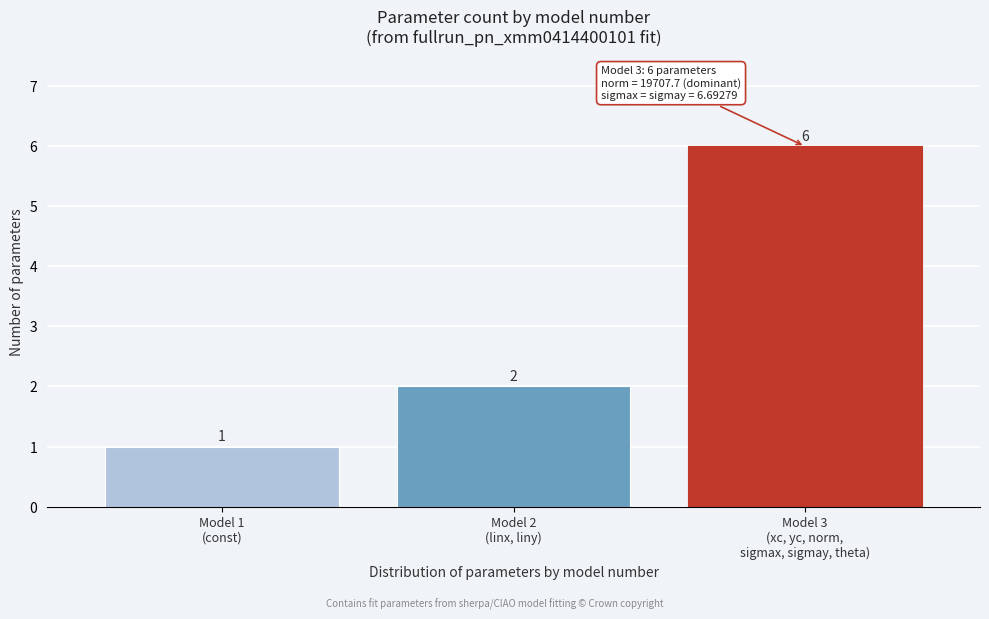

Reading left to right, list all the values displayed in this chart.

1	2	6